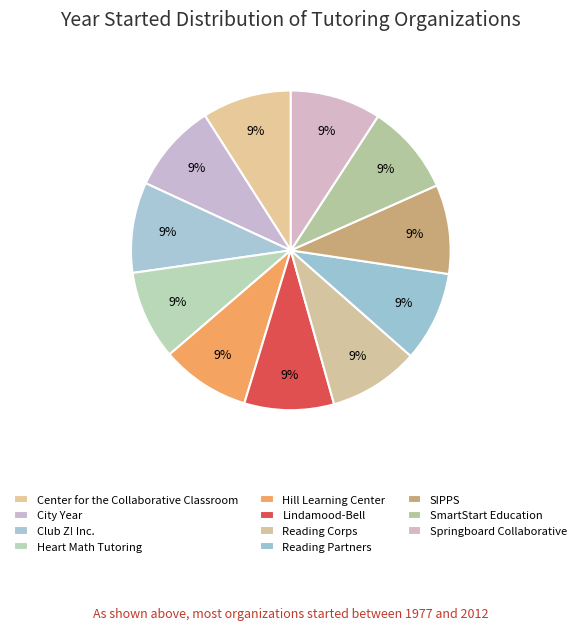

How many segments does this pie chart have?

11